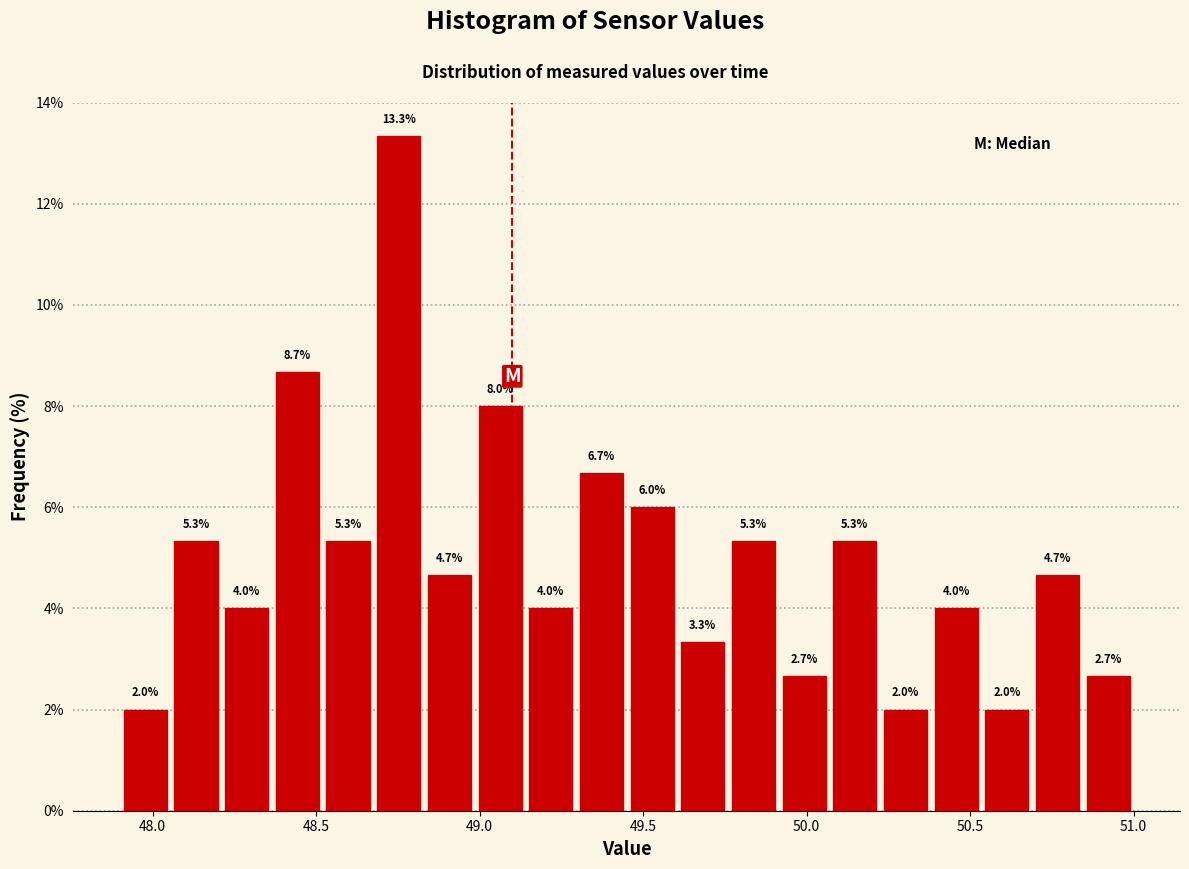

Around what value on the x-axis is the tallest bar? Give the approximate position of its centre, as read against the axis.

48.75